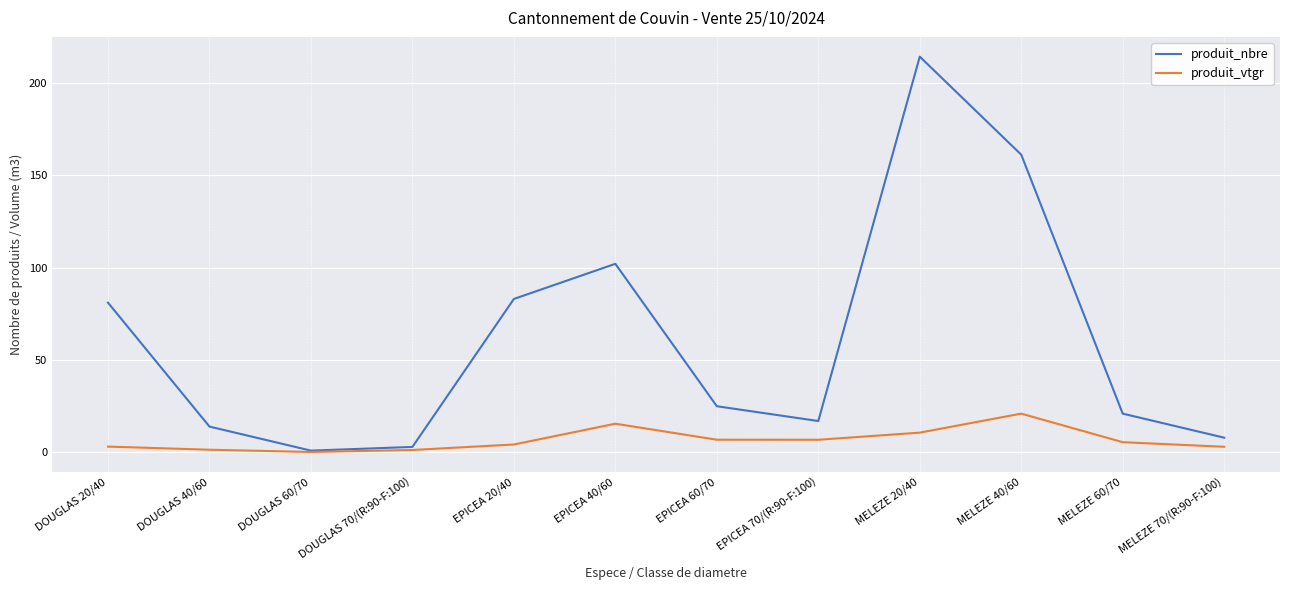

What is the difference between the maximum and minimum values in the produit_vtgr series?

20.7